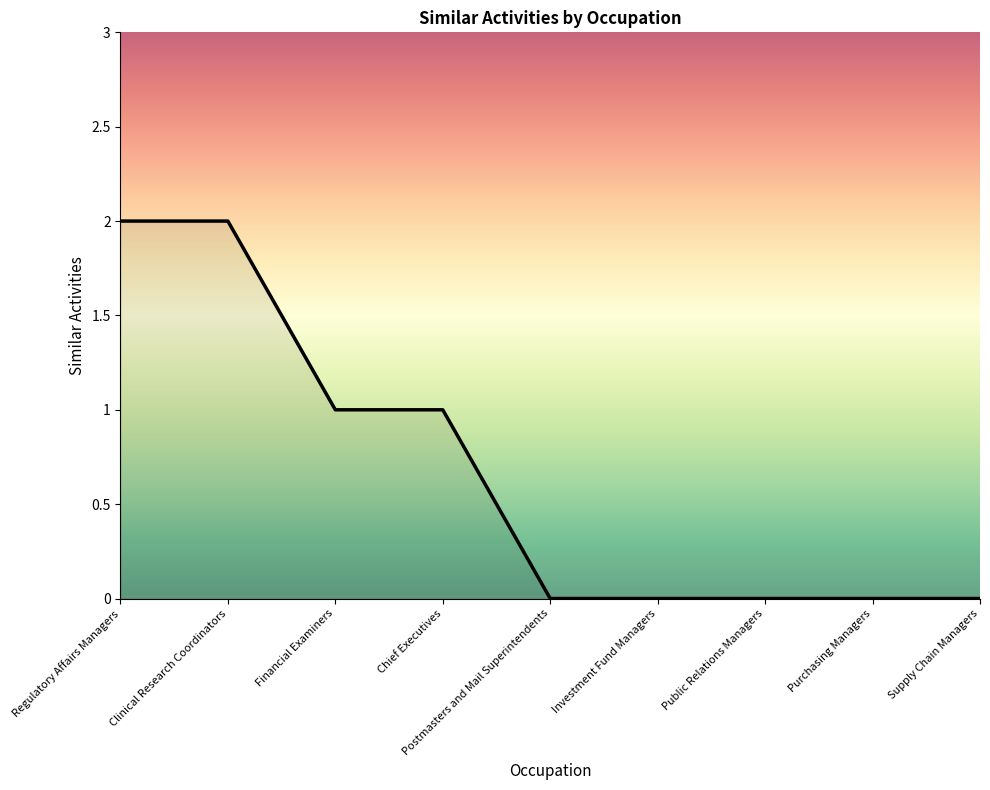

Reading left to right, list all the values displayed in this chart.

Regulatory Affairs Managers=2	Clinical Research Coordinators=2	Financial Examiners=1	Chief Executives=1	Postmasters and Mail Superintendents=0	Investment Fund Managers=0	Public Relations Managers=0	Purchasing Managers=0	Supply Chain Managers=0